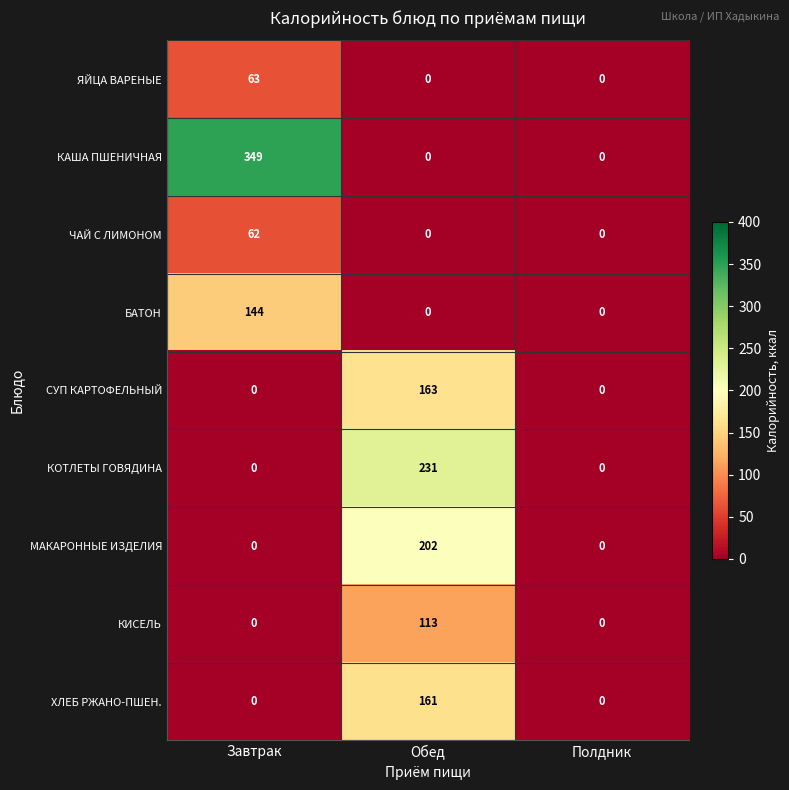

How many series are shown in this chart?

9